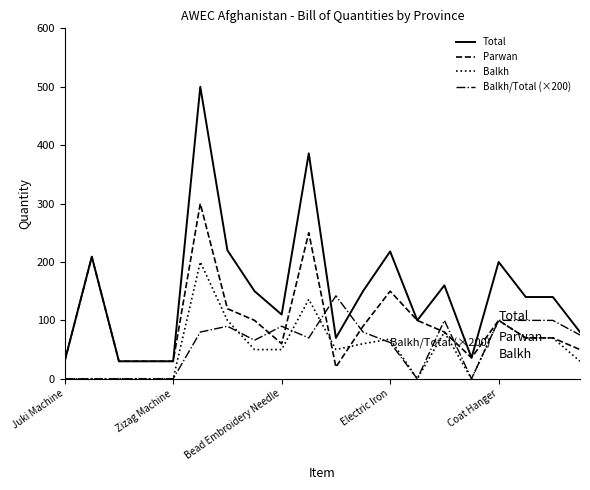

Rank the series by their maximum value, from highest to lowest.

Total, Parwan, Balkh, Balkh/Total (×200)